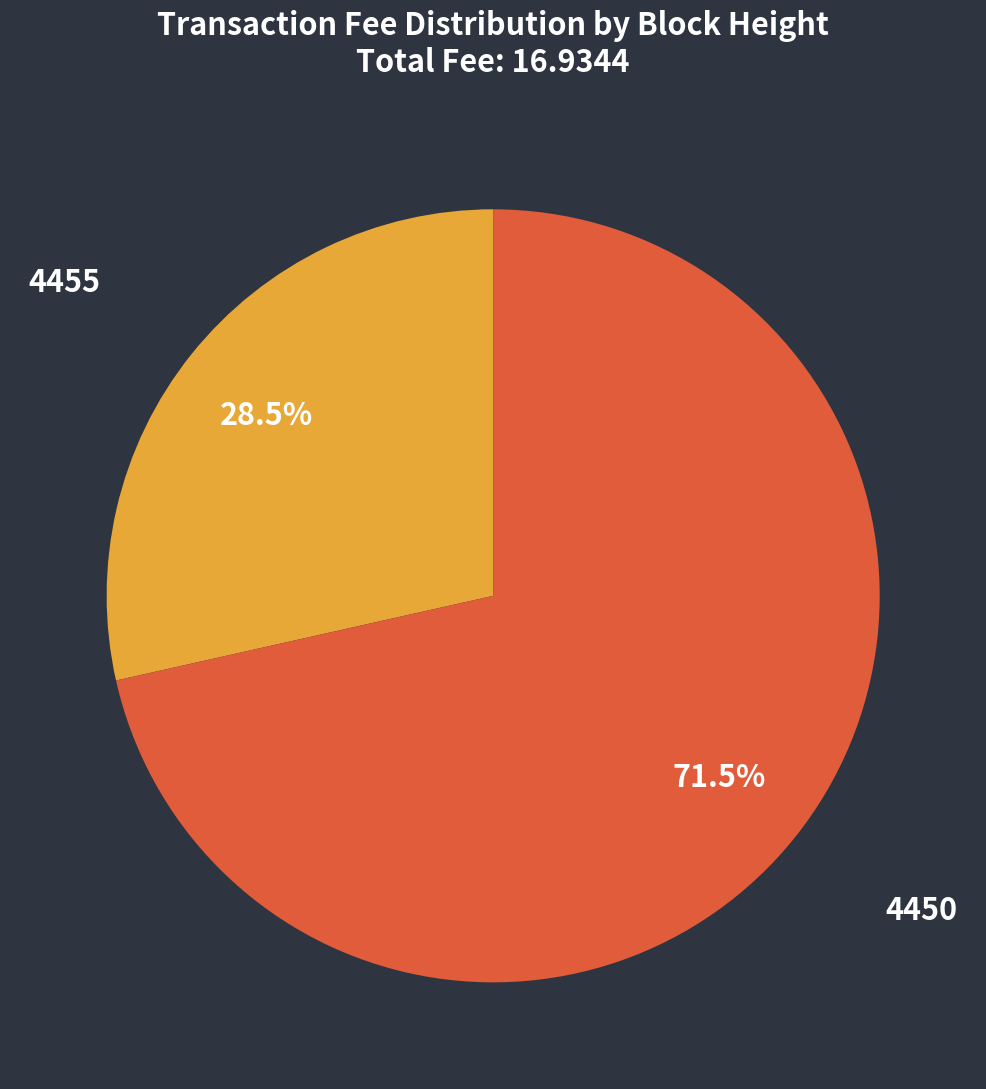

How many segments does this pie chart have?

2